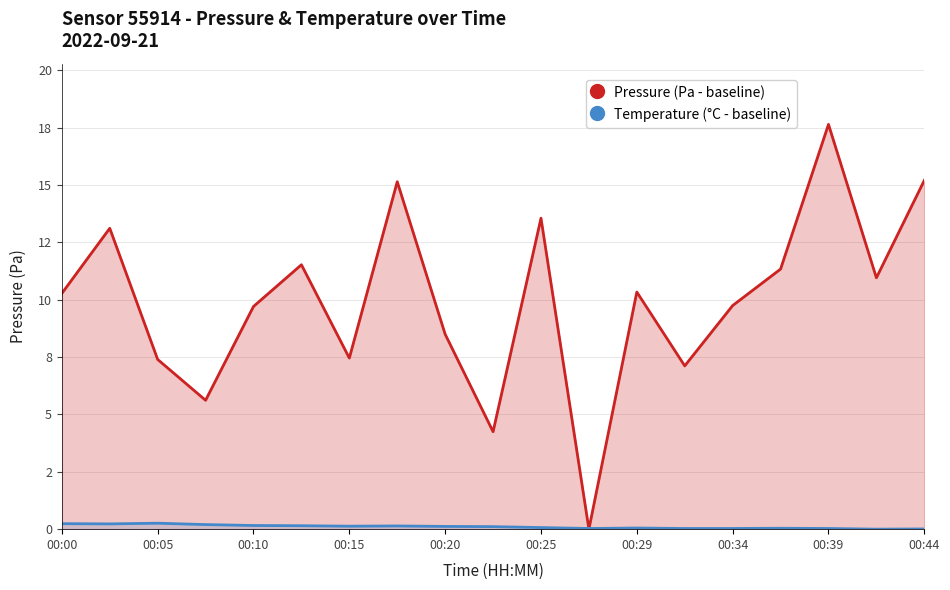

How many interior local peaks does the Pressure (Pa - baseline) series have?

6